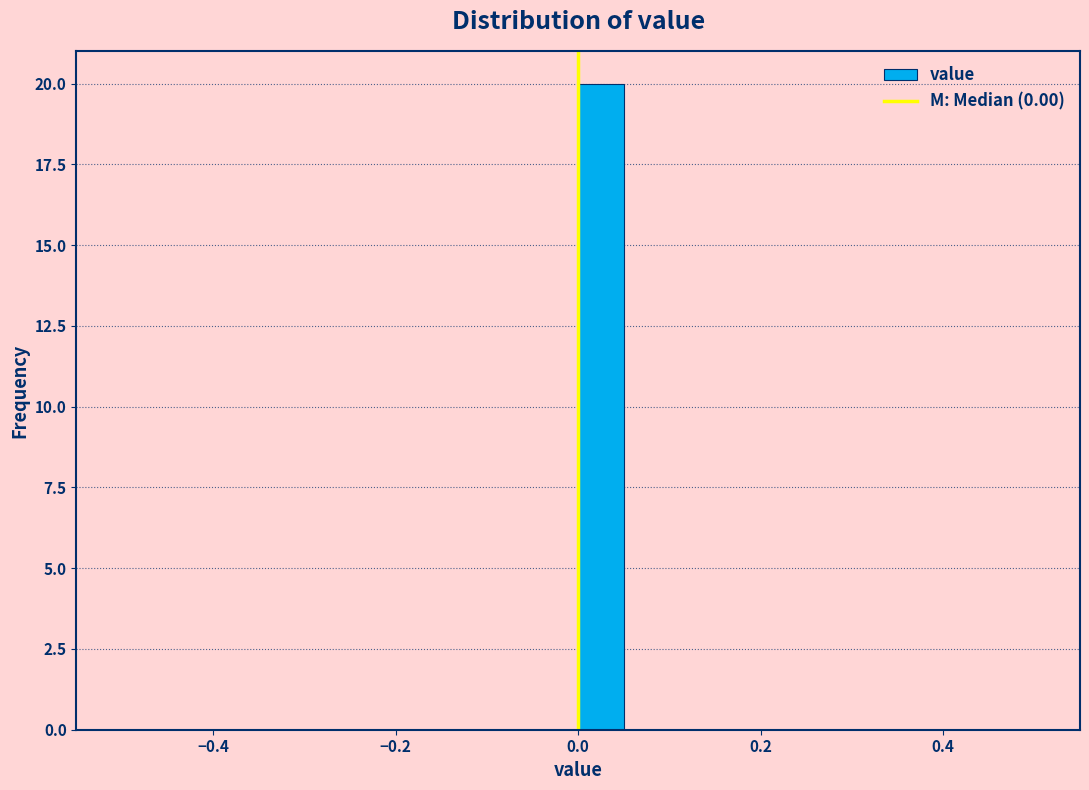

Read against the x-axis, roughly where is the centre of the tallest bar?

0.02